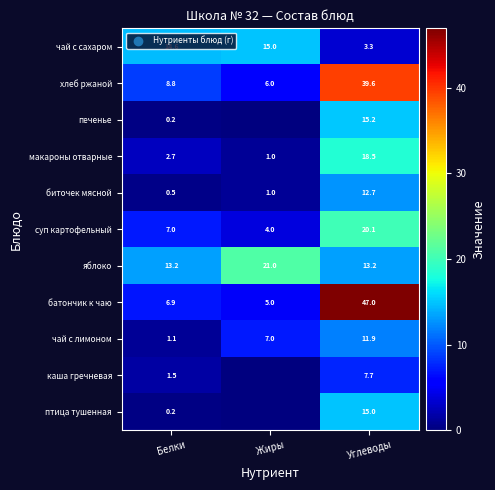

How many distinct data groups are displayed?

11